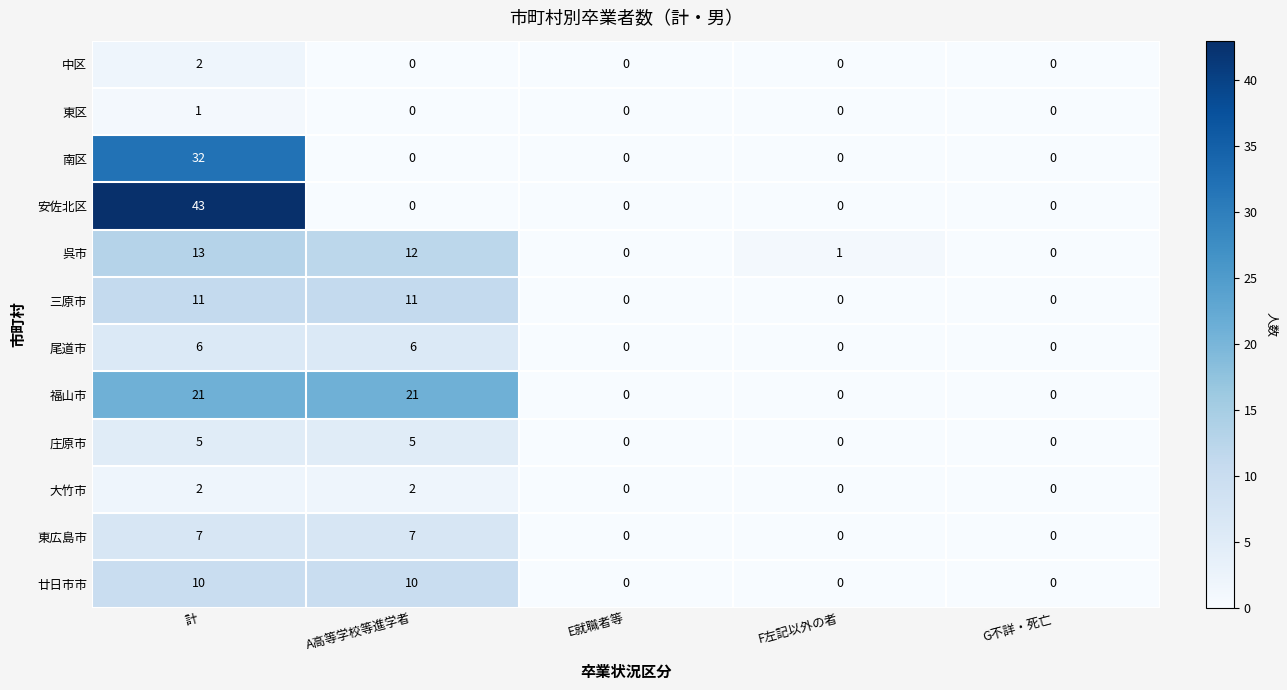

Between 計 and F左記以外の者, which series saw the biggest shift?

安佐北区